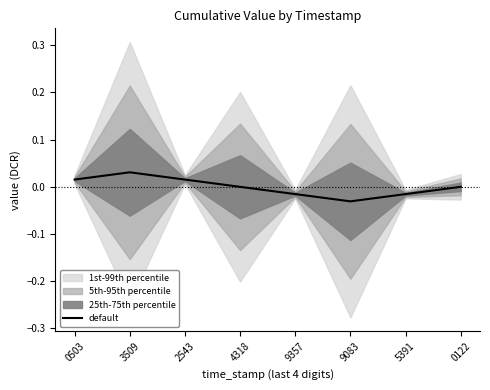

How many distinct data groups are displayed?

1